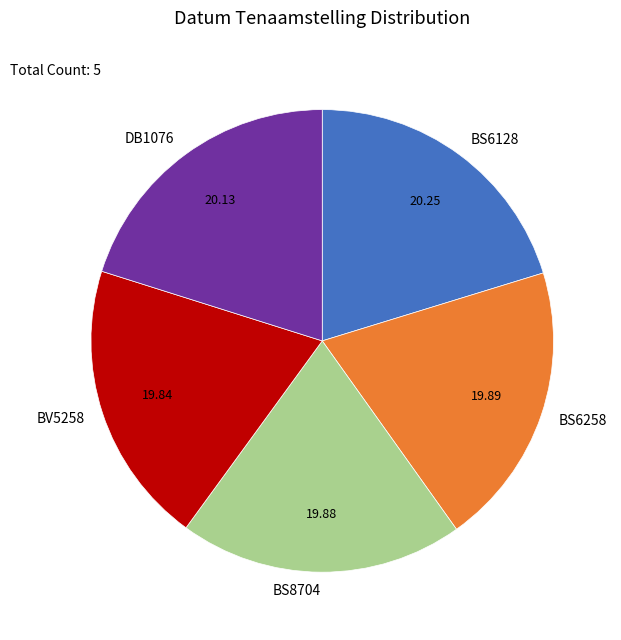

The BV5258 slice represents 20% of the pie. True or false?

True